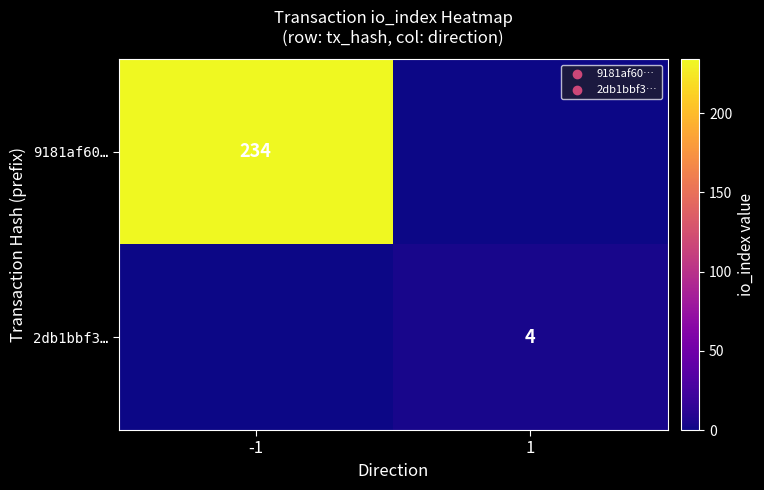

The 9181af60… series shows 344 at -1. True or false?

False